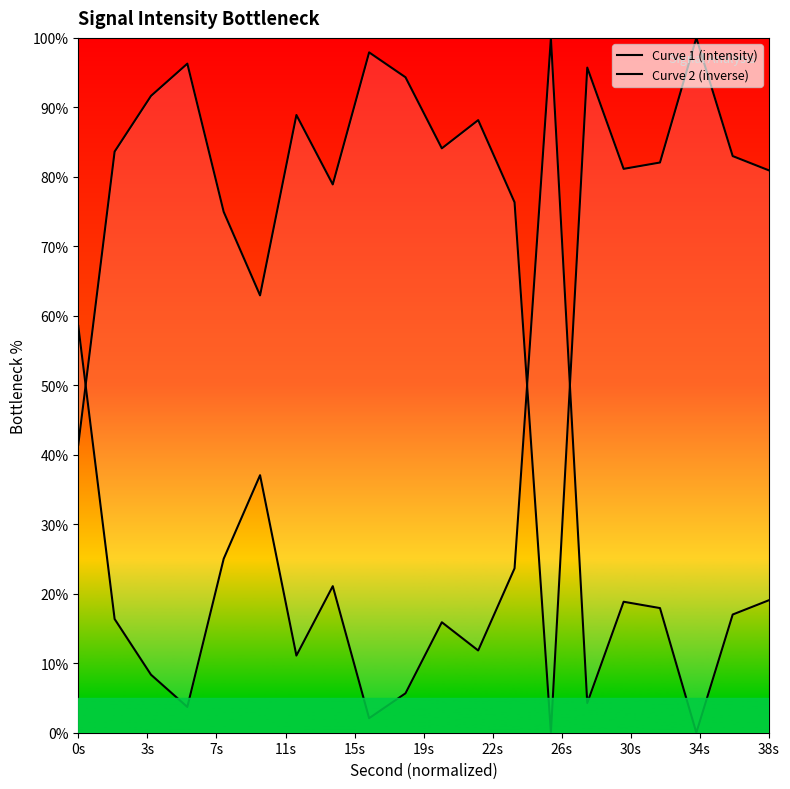

Which series has the largest total across all categories?

Curve 2 (inverse)